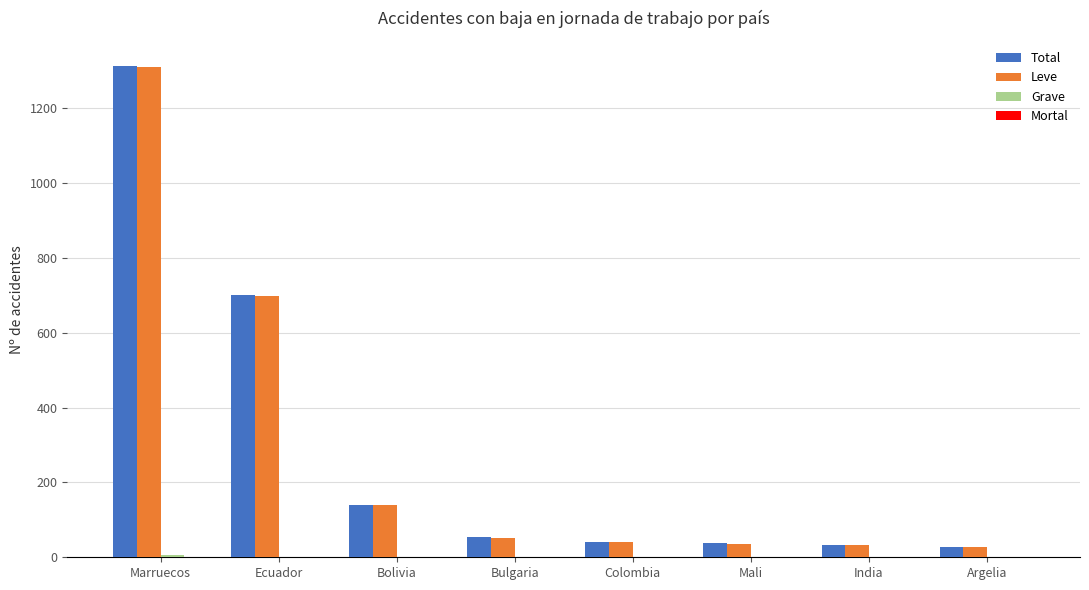

The Total series shows 218 at Bolivia. True or false?

False